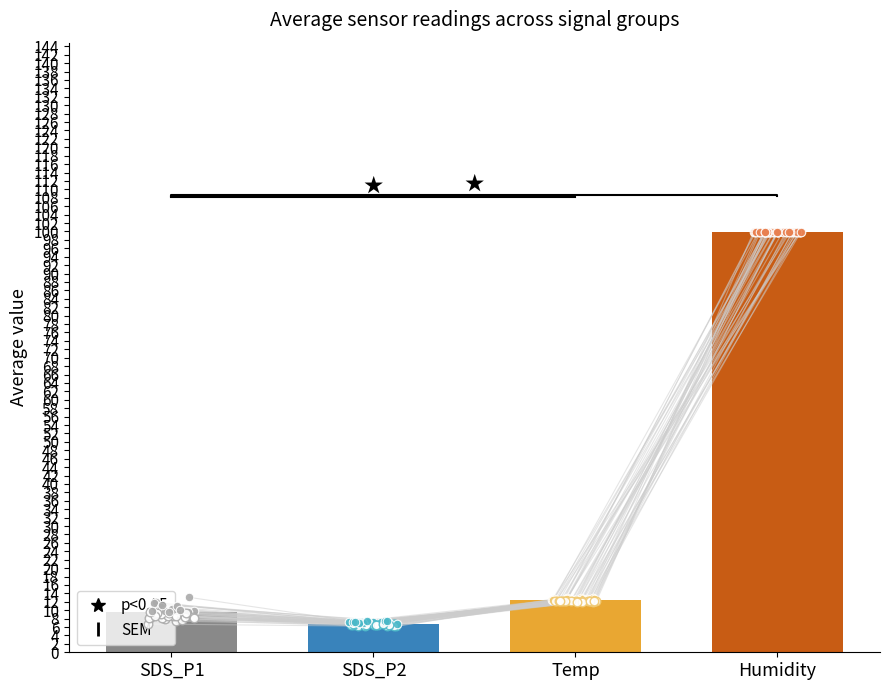

Which series has the largest total across all categories?

Humidity